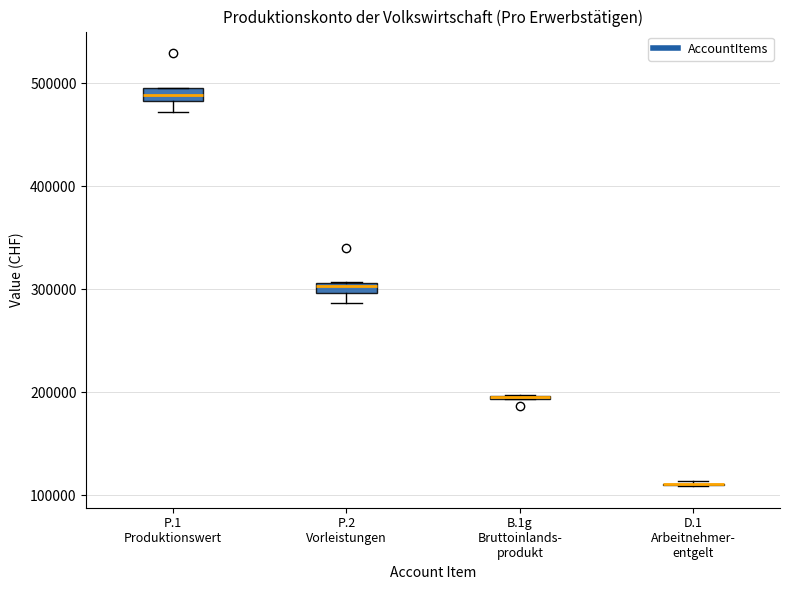

Where is the upper edge of the box for P.2 Vorleistungen on the y-axis? The values are not printed on the chart, so give them approximately, as read against the axis.

310000